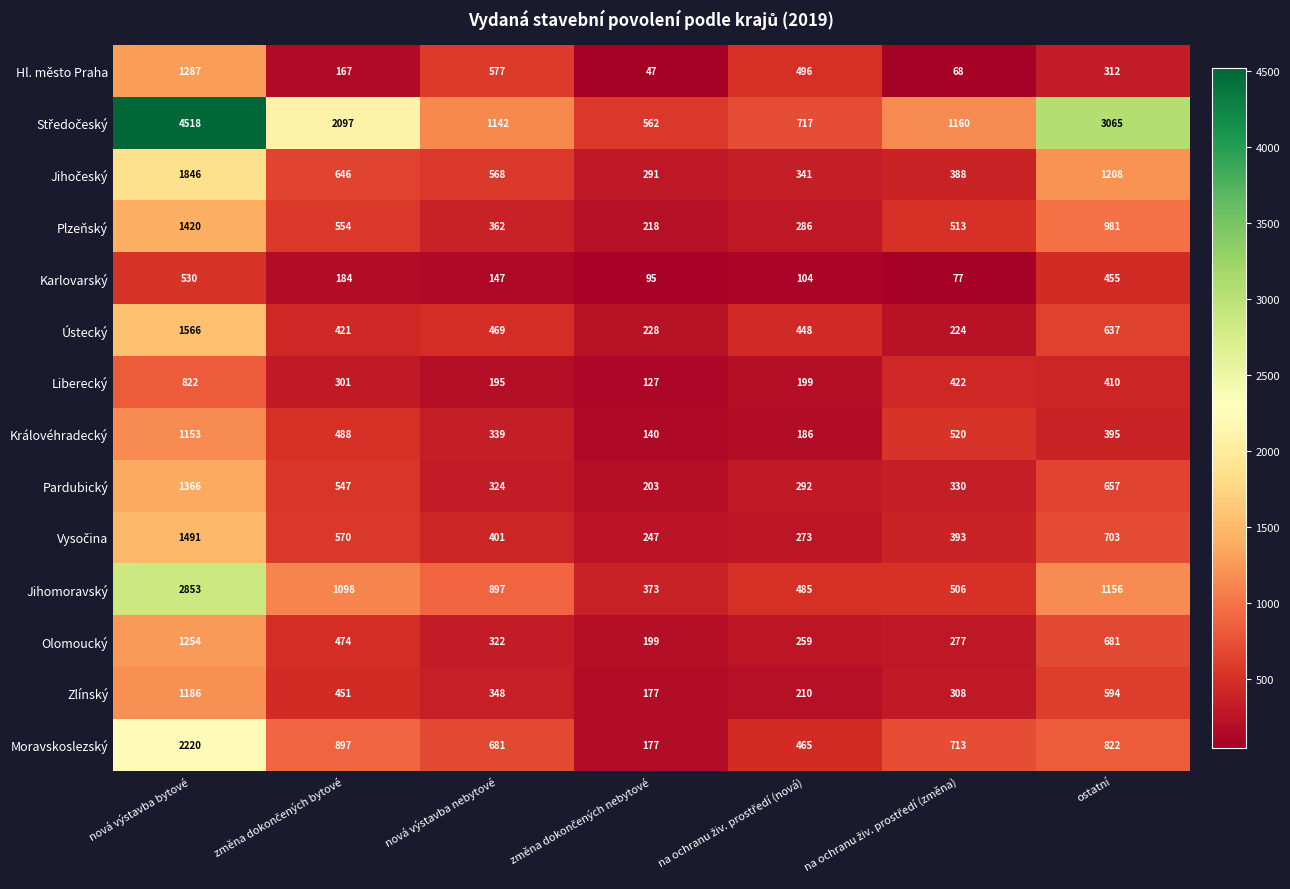

What is the difference between the second highest and minimum values in the Zlínský series?

417